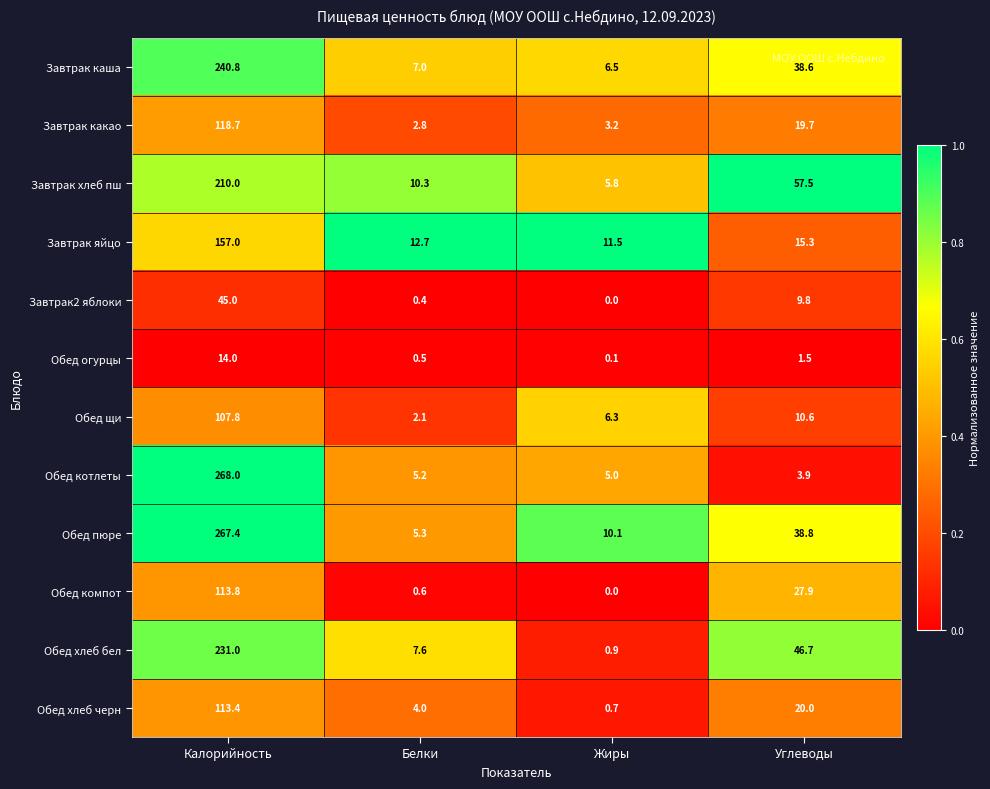

Which label corresponds to the largest value in the chart?

Калорийность